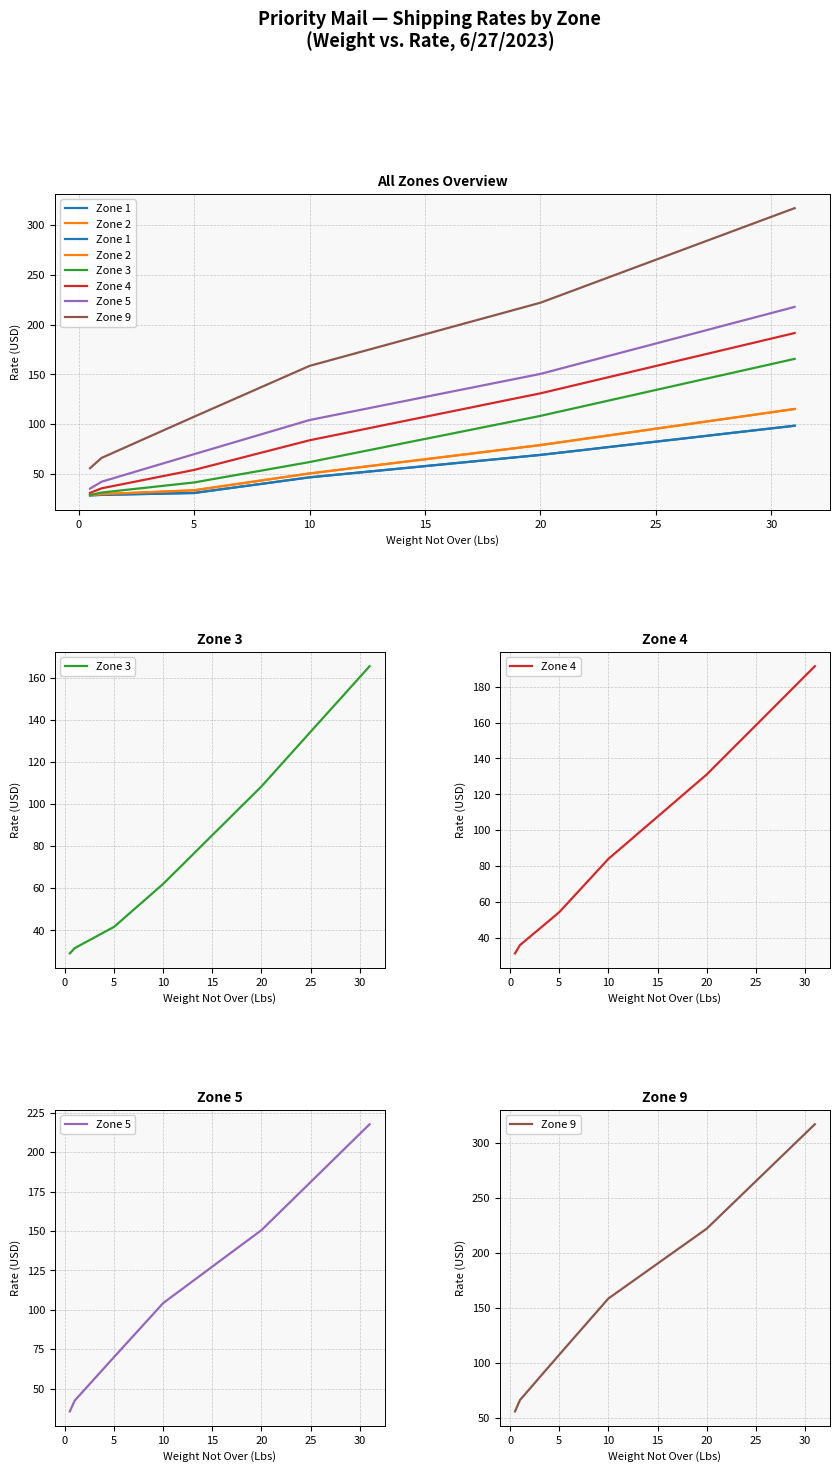

What is the label of the 4th point from the left?

10